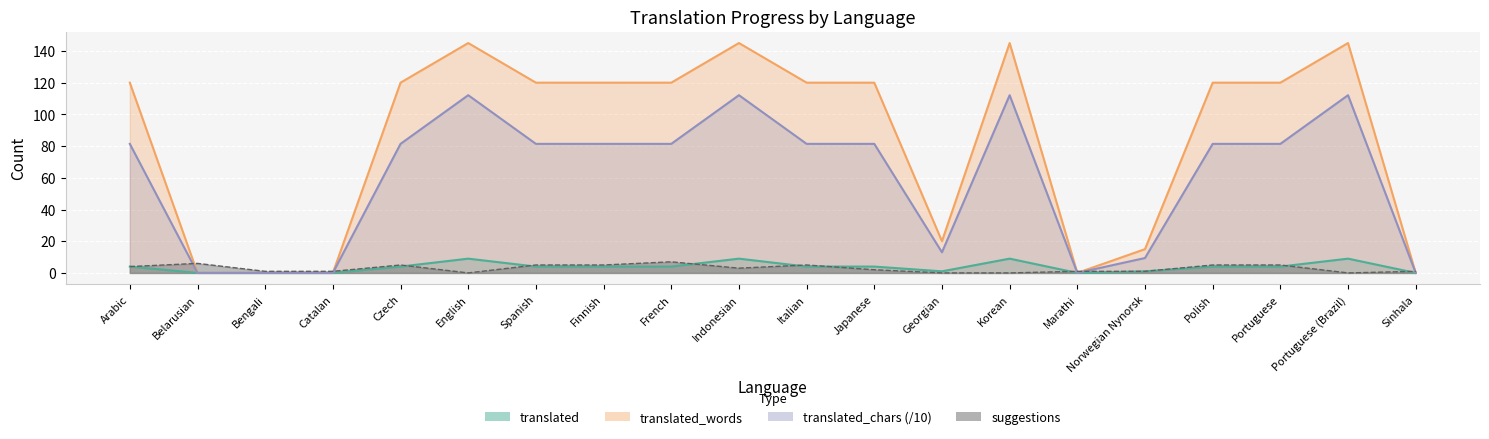

How many data points in suggestions are less than 3?

10